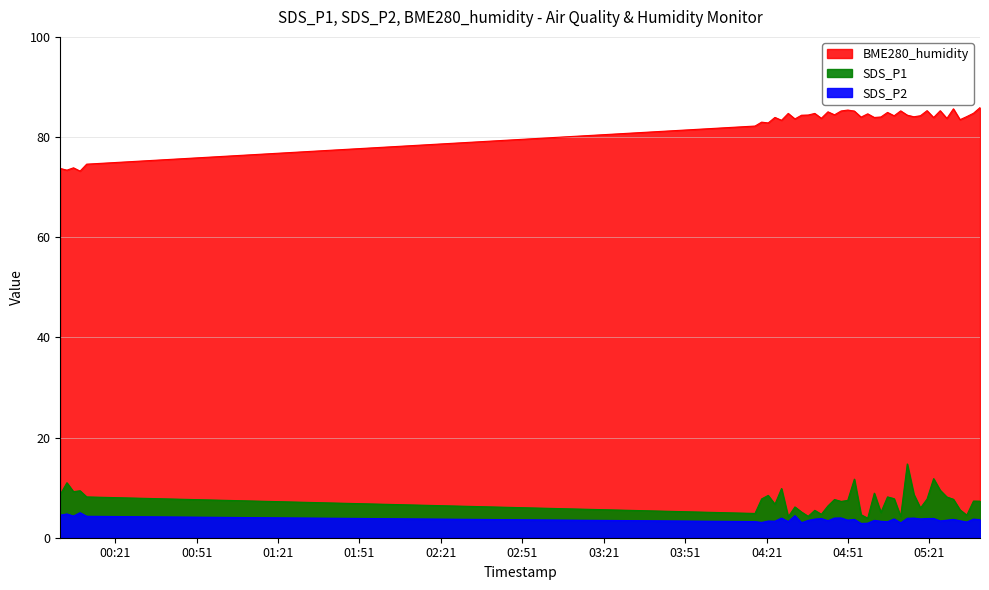

List the series in order of their peak value, lowest first.

SDS_P2, SDS_P1, BME280_humidity